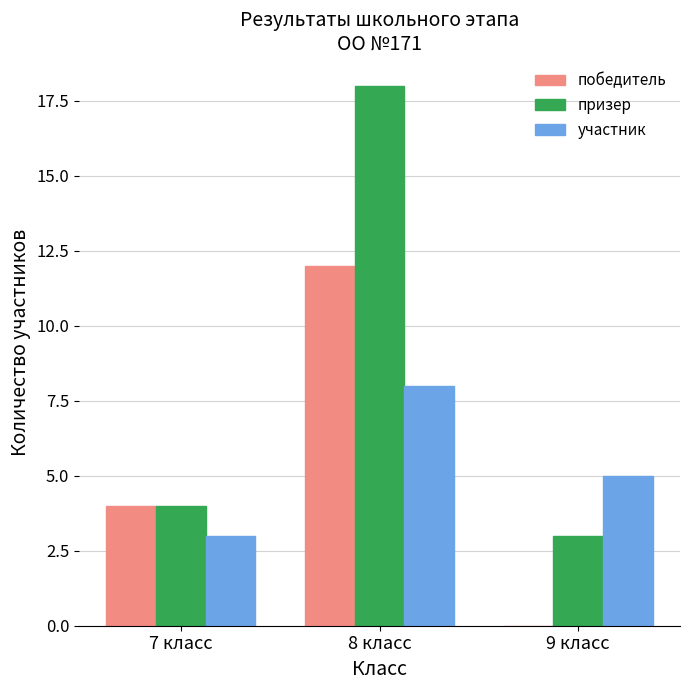

Which series has the largest total across all categories?

призер